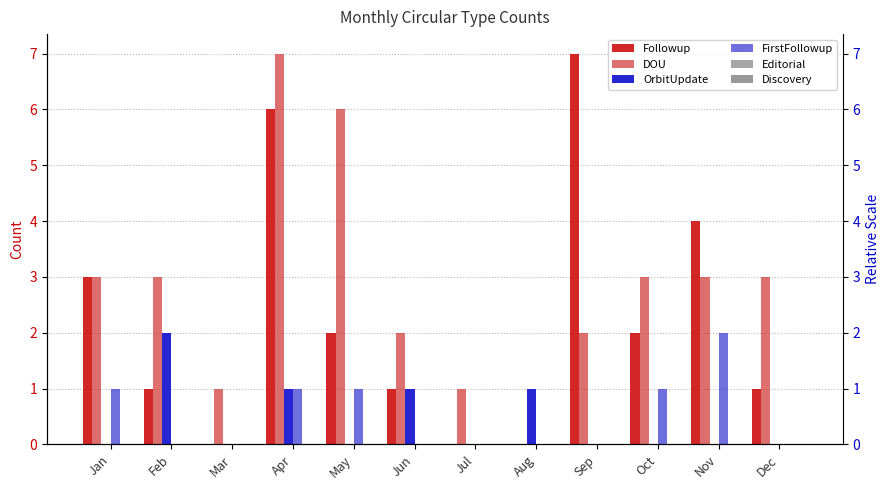

Between Jun and Aug, which series saw the biggest shift?

DOU